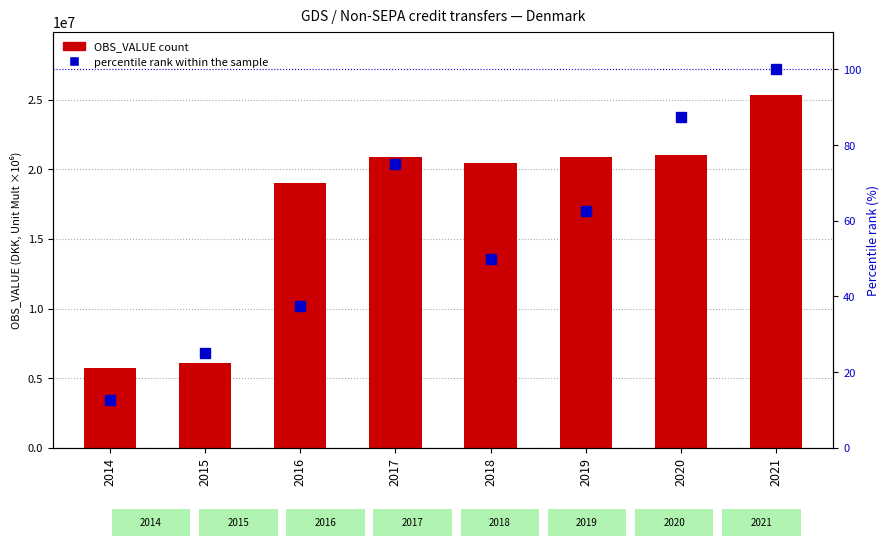

Rank the series at 2021 from lowest to highest value.

percentile rank within the sample, OBS_VALUE (DKK)